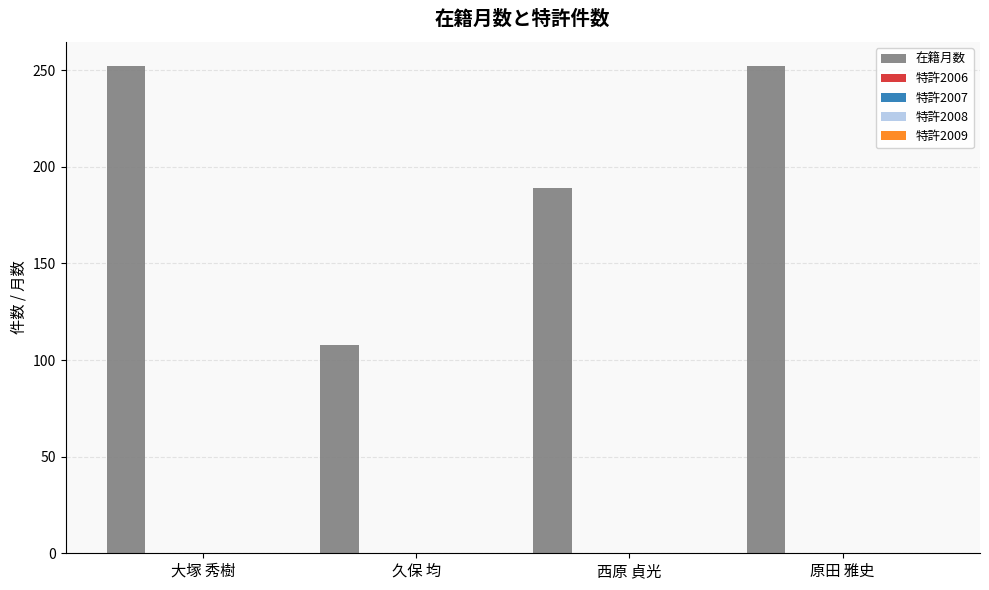

What is the sum of all values?

801